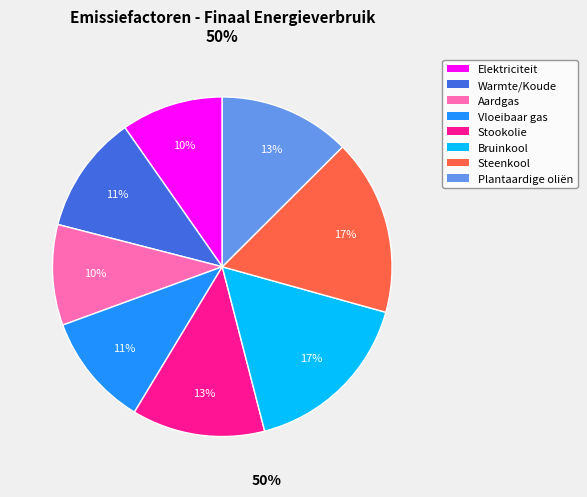

Is there a majority slice in this chart?

No